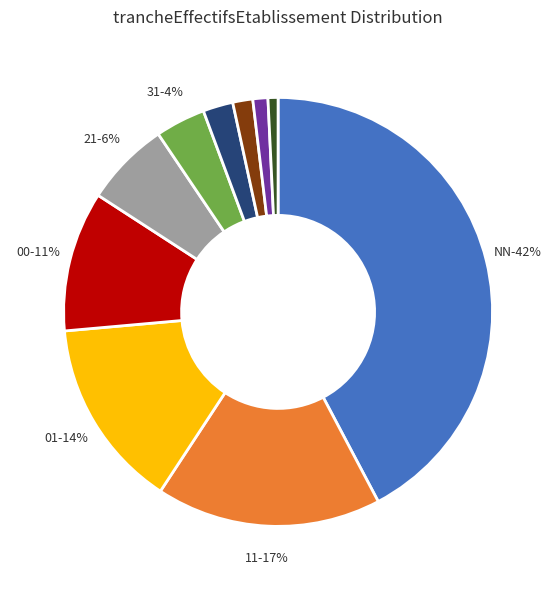

Approximately how many times larger is the value at 02 compared to 51?

3.0